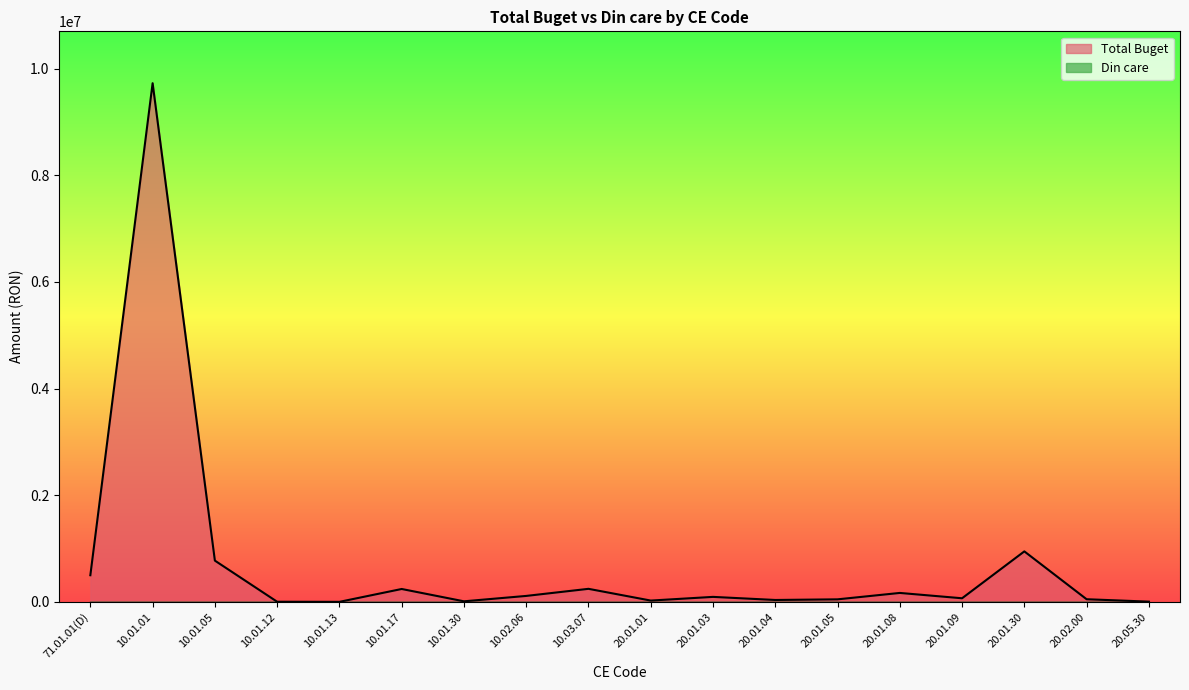

What is the minimum value shown in the chart?

0